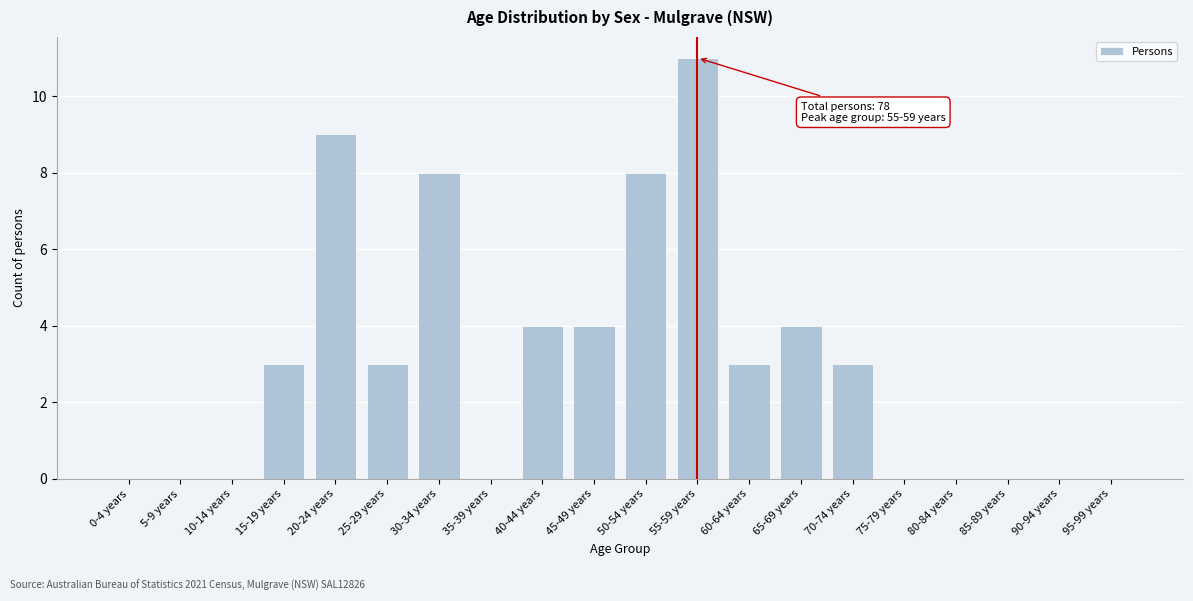

Reading left to right, list all the values displayed in this chart.

0-4 years=0	5-9 years=0	10-14 years=0	15-19 years=3	20-24 years=9	25-29 years=3	30-34 years=8	35-39 years=0	40-44 years=4	45-49 years=4	50-54 years=8	55-59 years=11	60-64 years=3	65-69 years=4	70-74 years=3	75-79 years=0	80-84 years=0	85-89 years=0	90-94 years=0	95-99 years=0